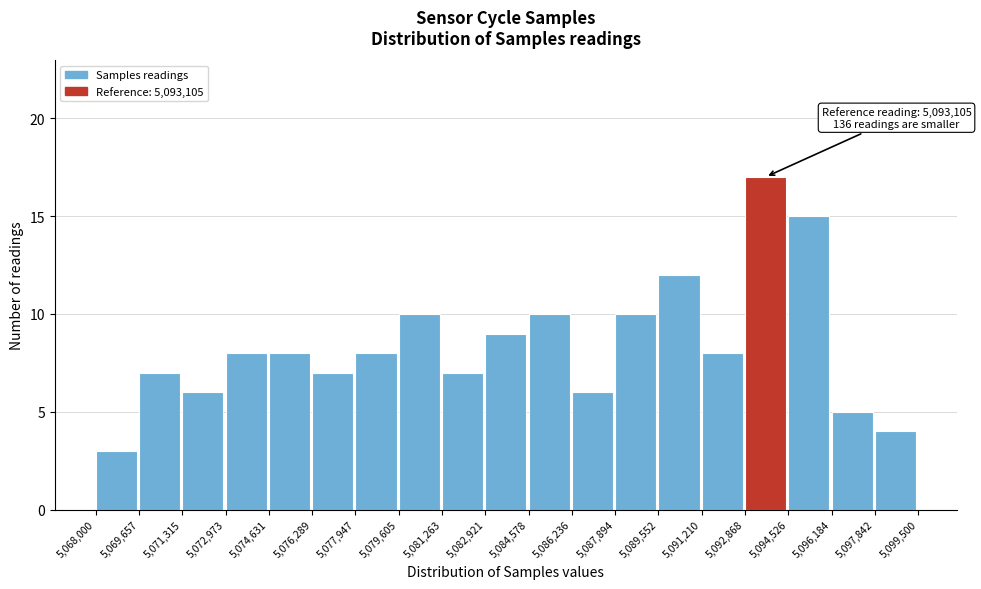

Over which range of the x-axis is the bar tallest?

5,092,868 to 5,094,526